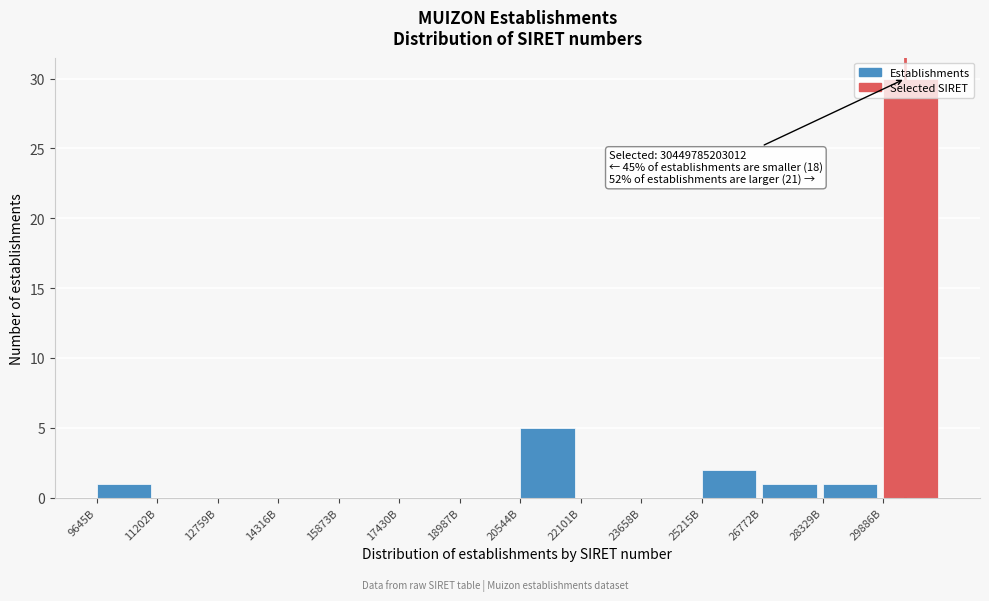

What is the greatest value displayed?

30